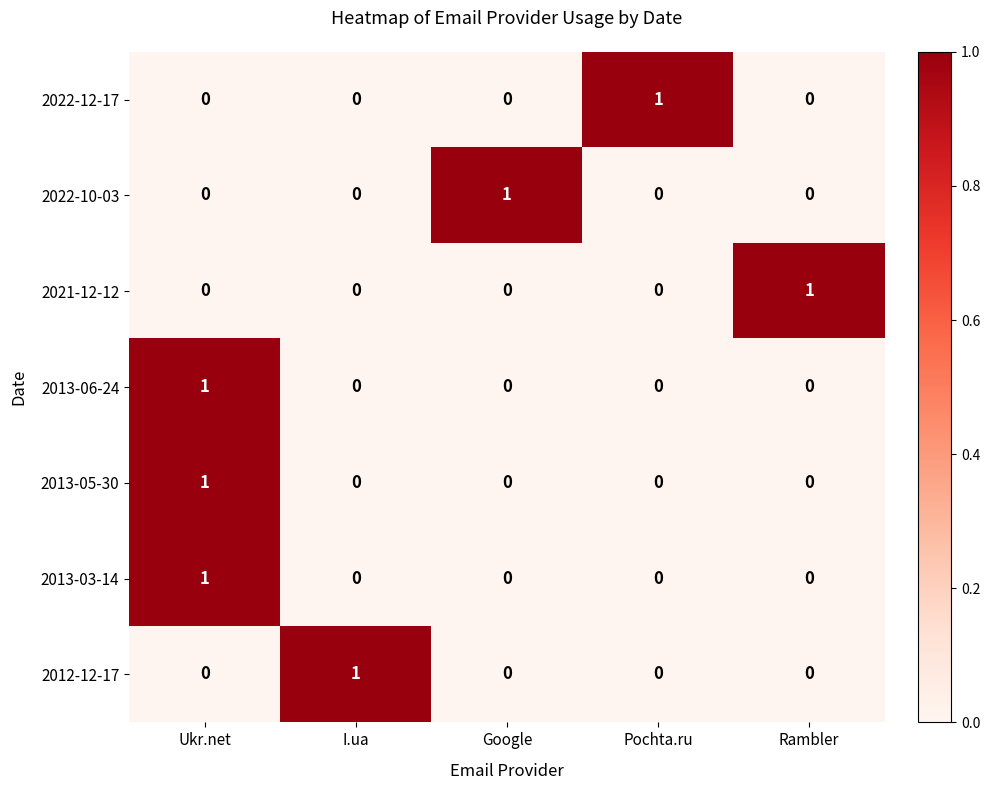

What is the total value across all series at I.ua?

1